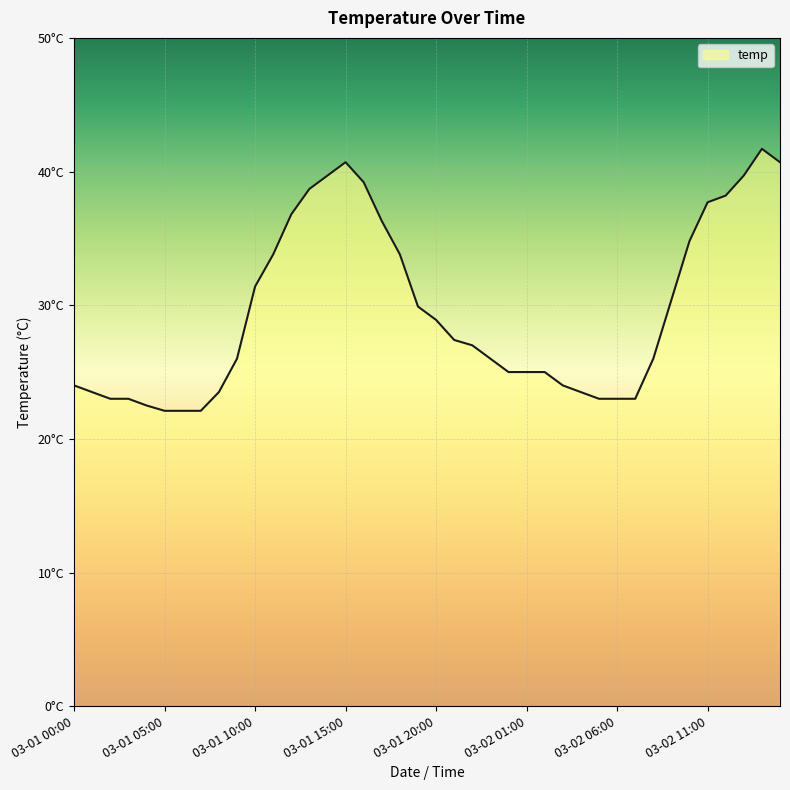

Does the chart display data point markers on the line(s)?

No